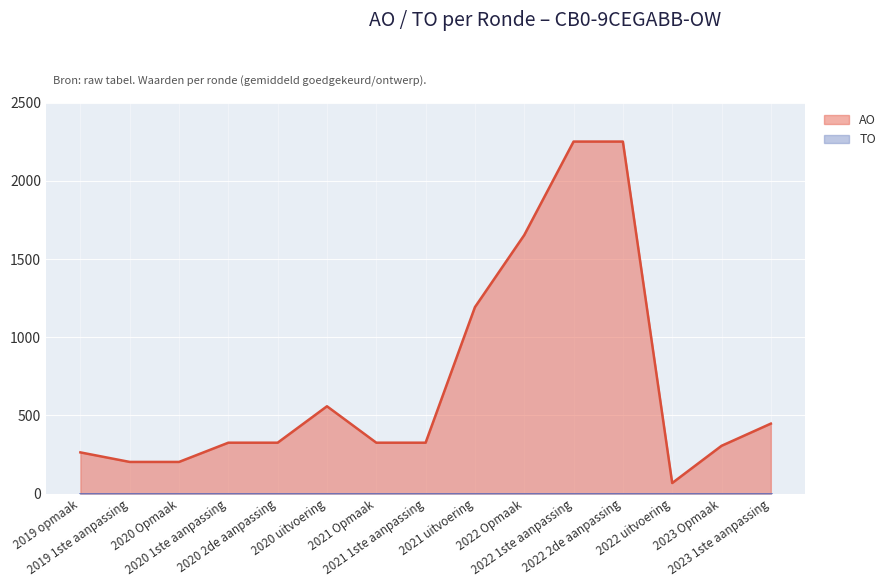

At which category does the data reach its first local peak?

2020 uitvoering